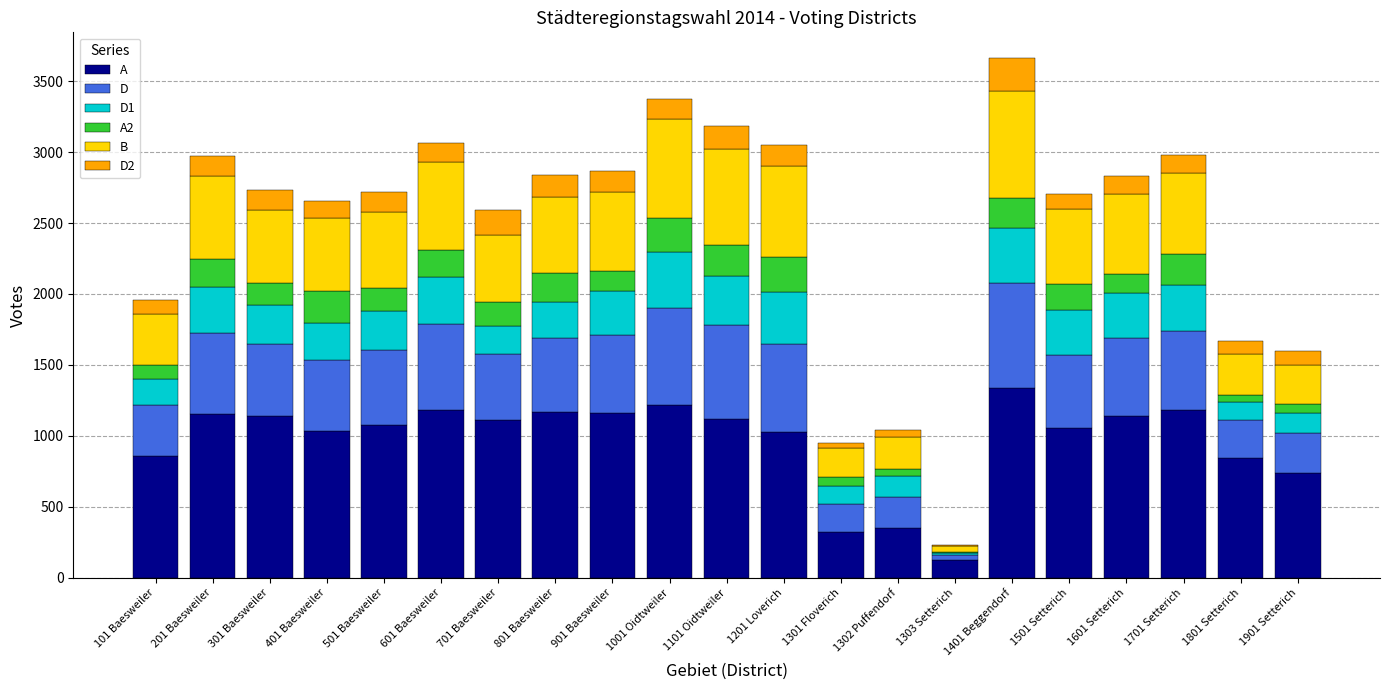

What are all the series names shown in the legend?

A, D, D1, A2, B, D2